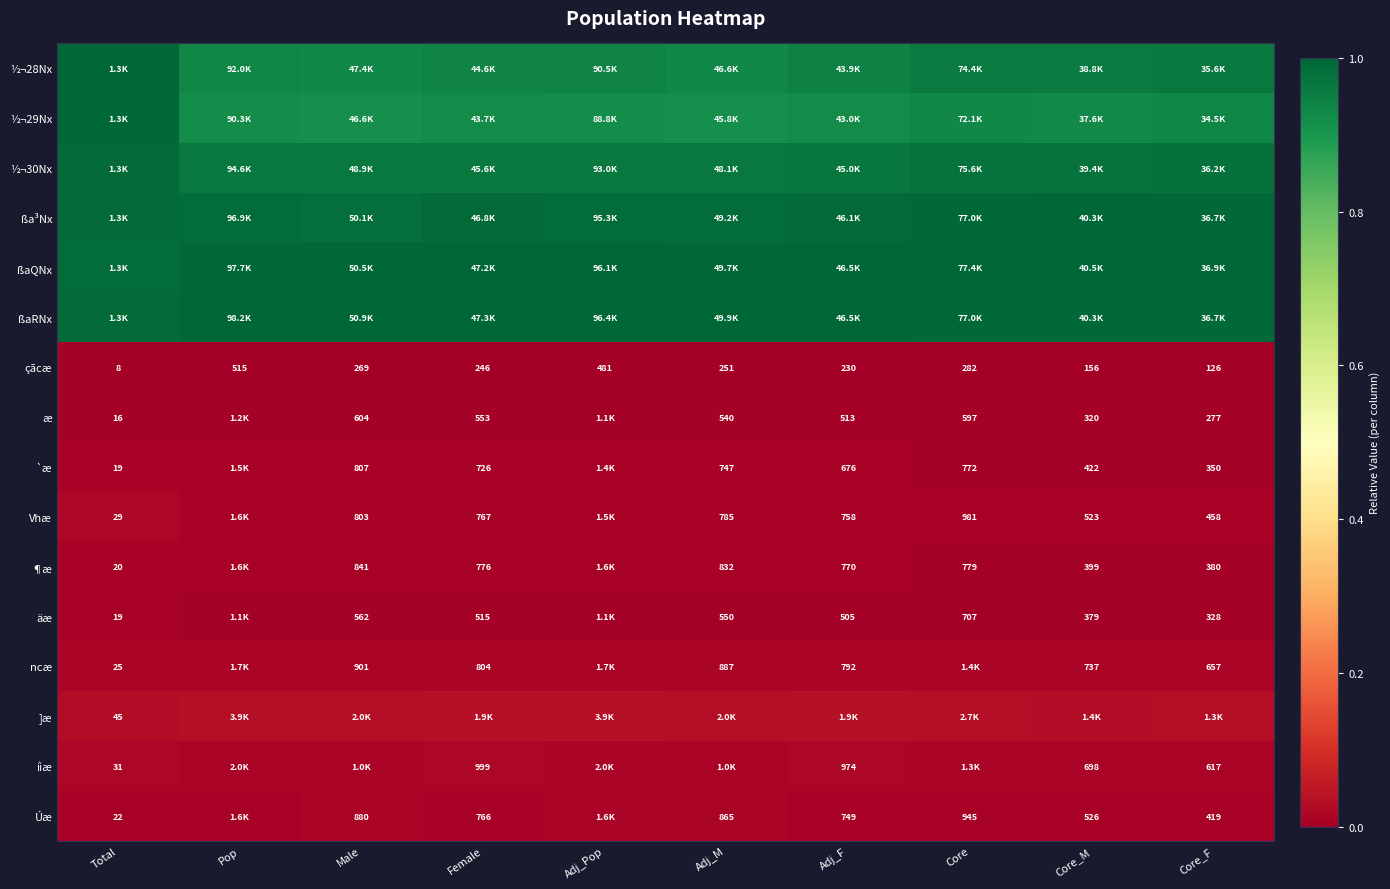

Is the value of iìæ at Core_F greater than the value of ncæ at Core_F?

No